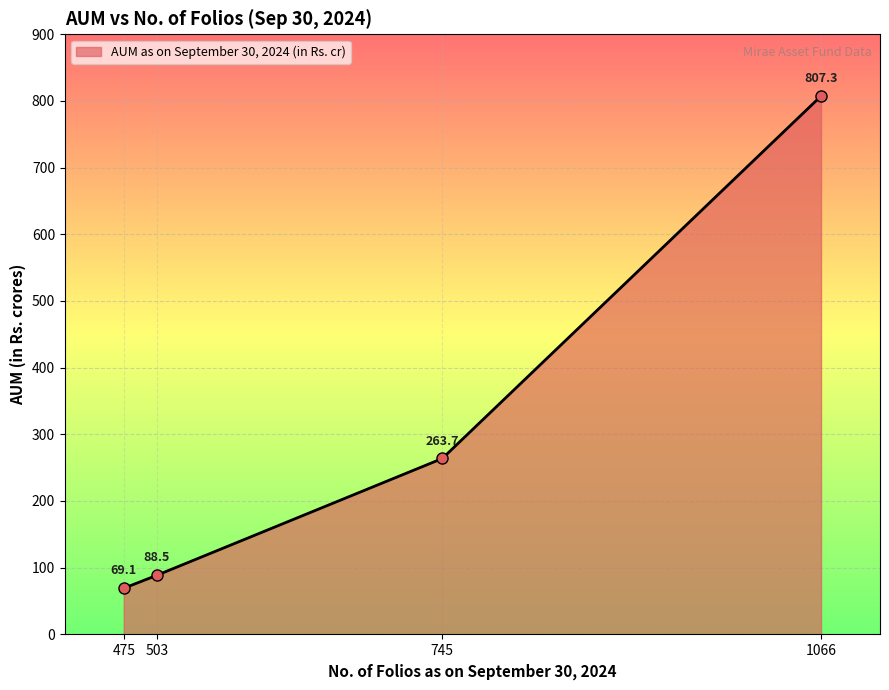

What is the difference between the second highest and second lowest values?

175.2